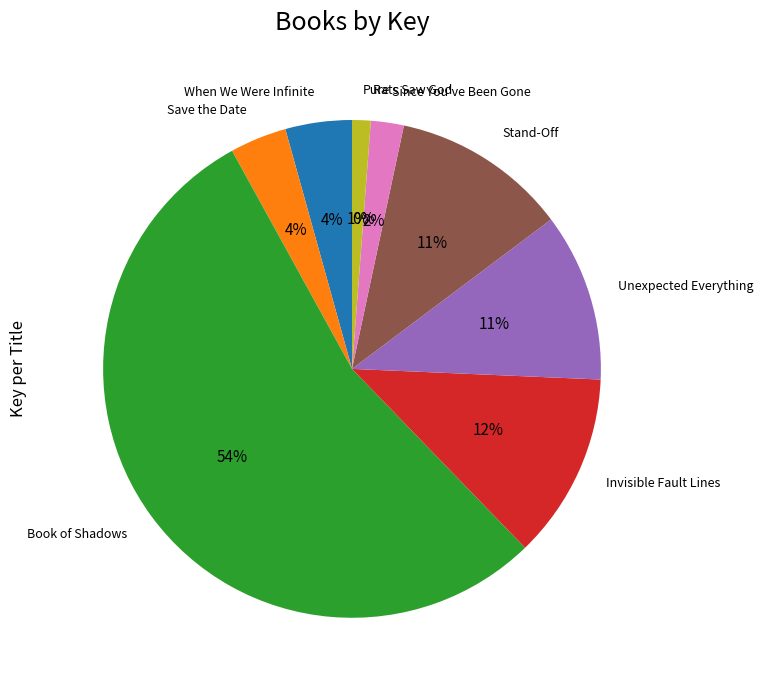

To the nearest percent, what is the average slice percentage?

11%